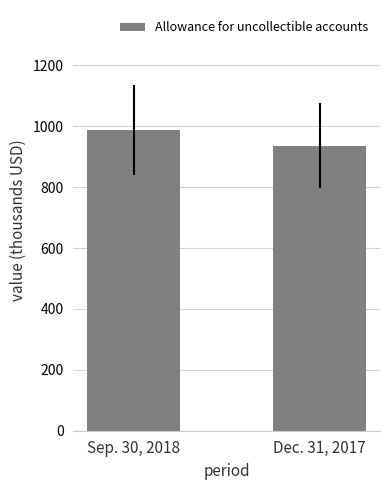

What is the sum of the values at Dec. 31, 2017 and Sep. 30, 2018?

1923